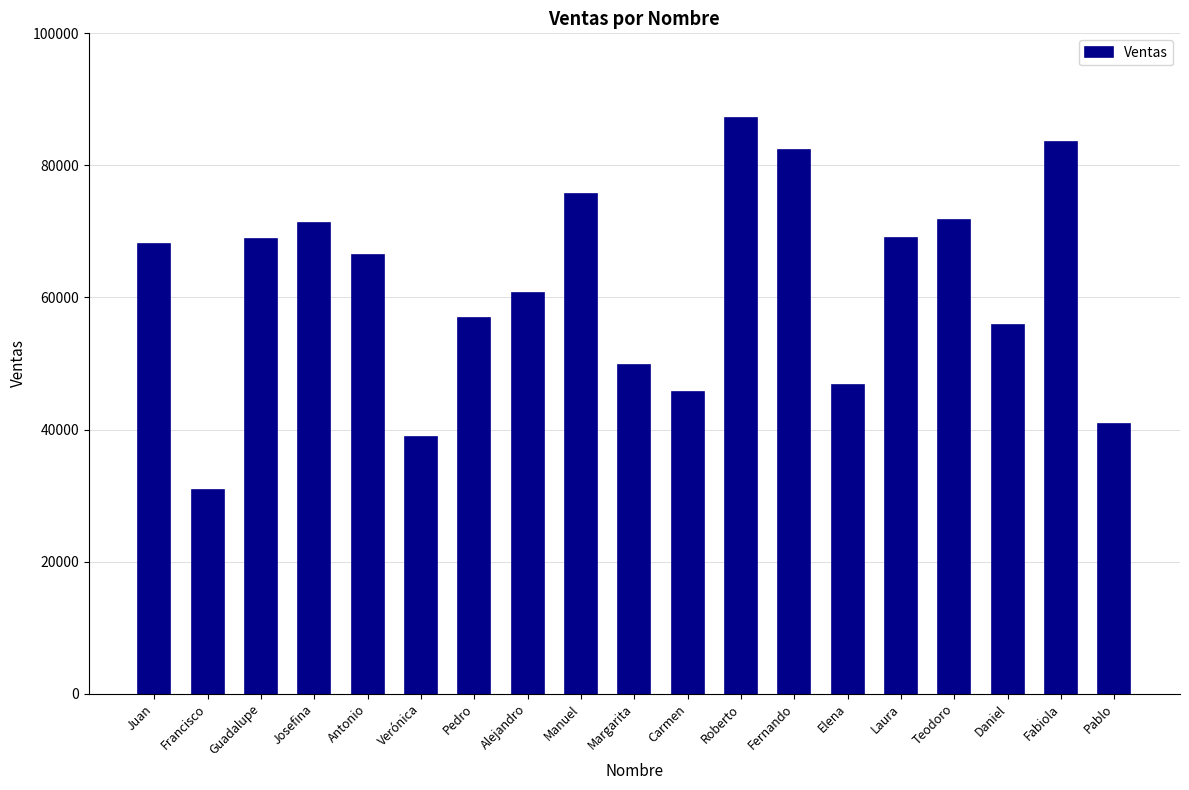

What is the difference between the second highest and second lowest values?

44720